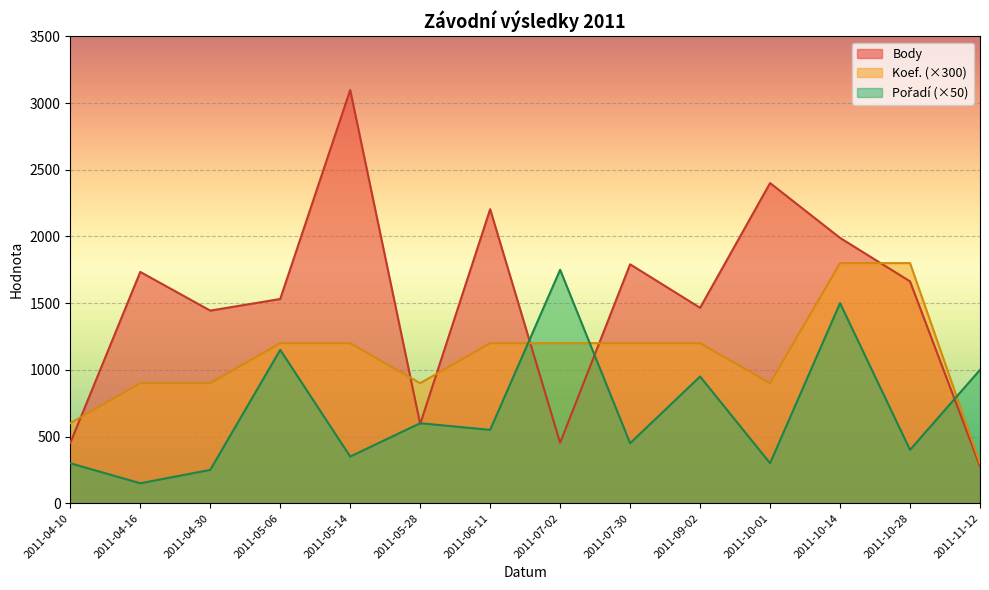

What is the average value of the Koef. series?

1093